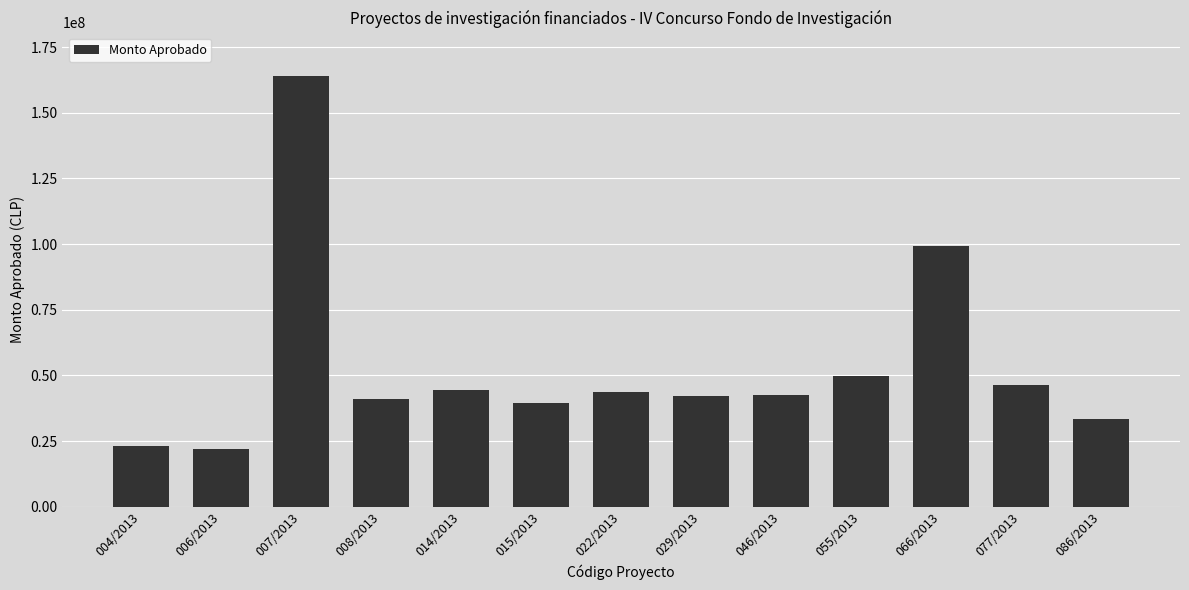

What is the greatest value displayed?

164150000